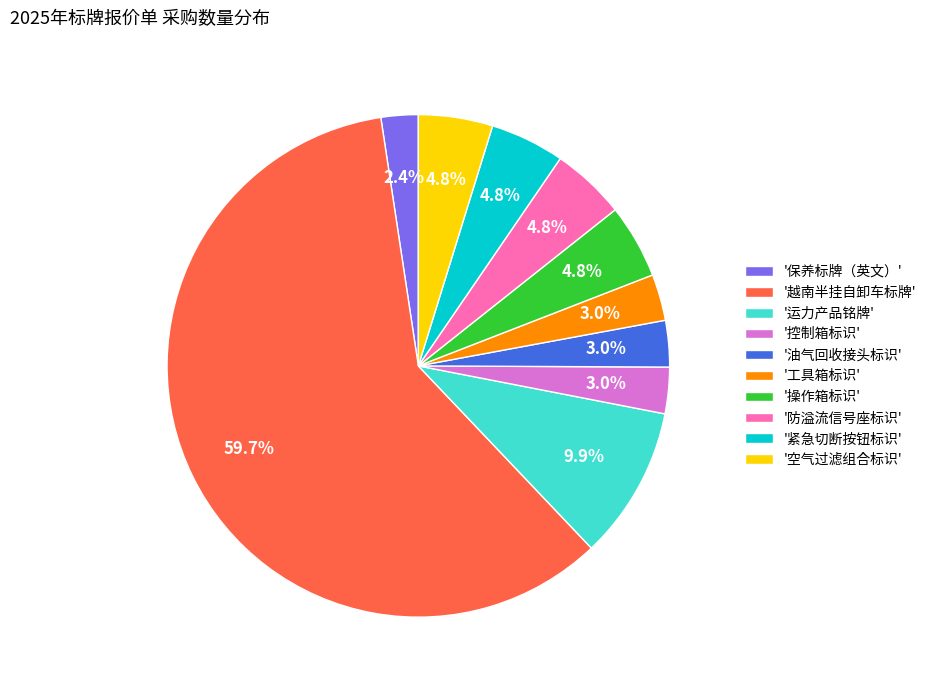

What is the largest slice in the pie chart?

'越南半挂自卸车标牌'